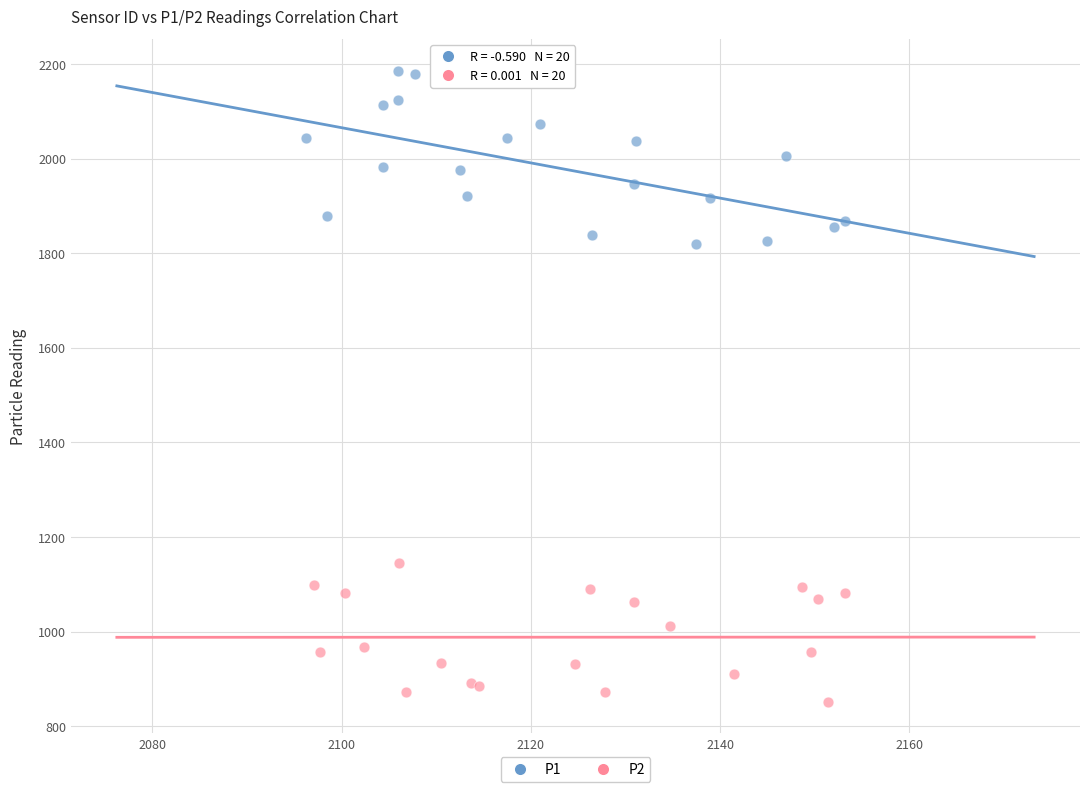

Which series reaches the maximum Y coordinate?

P1